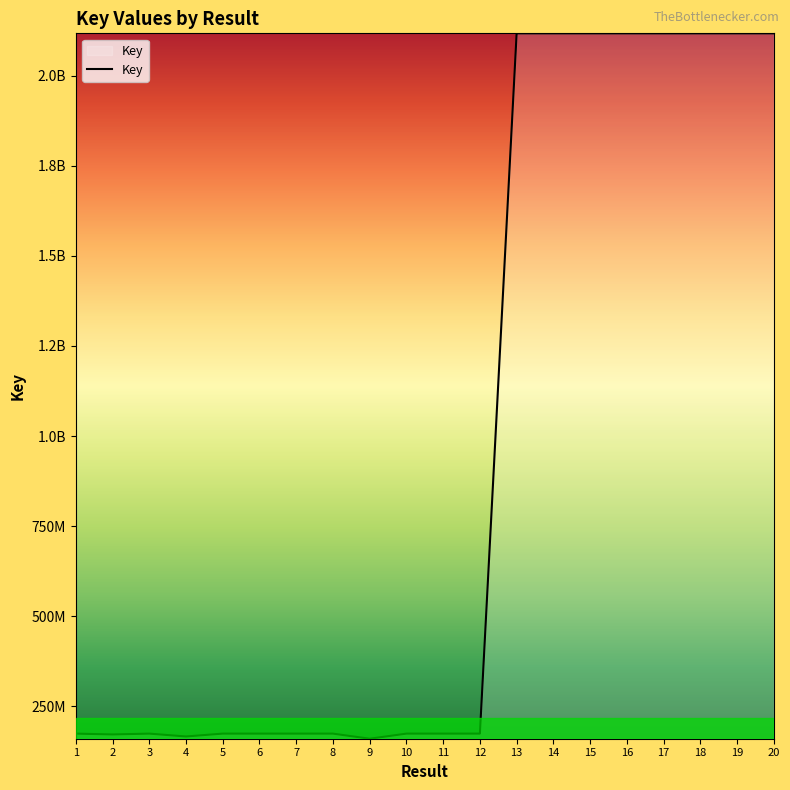

Reading left to right, list all the values displayed in this chart.

1=173894339	2=171597212	3=173889400	4=166011760	5=173894646	6=173894844	7=173894955	8=173894528	9=159752291	10=173894377	11=173895212	12=173891855	13=2117916776	14=2117925175	15=2117919410	16=2117923042	17=2117857745	18=2117905428	19=2117925408	20=2117921402